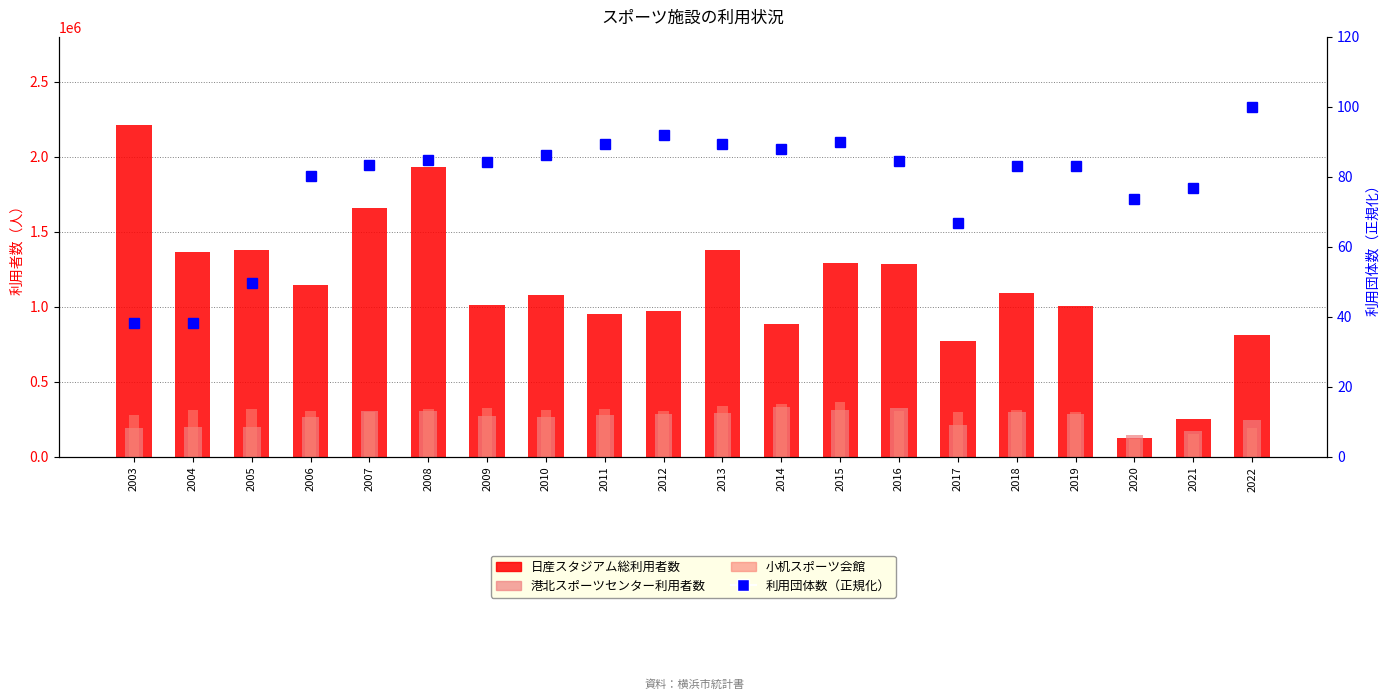

Reading right to left, what are all the values shown in this chart?

日産スタジアム総利用者数: 2022=815313.0	2021=254114.0	2020=126793.0	2019=1009283.0	2018=1090074.0	2017=775904.0	2016=1285570.0	2015=1290436.0	2014=888792.0	2013=1380412.0	2012=970059.0	2011=949459.0	2010=1079460.0	2009=1011028.0	2008=1931414.0	2007=1658147.0	2006=1143284.0	2005=1376131.0	2004=1366397.0	2003=2215559.0
港北スポーツセンター利用者数: 2022=245377.0	2021=170591.0	2020=143157.0	2019=285697.0	2018=297315.0	2017=213729.0	2016=323165.0	2015=313752.0	2014=330561.0	2013=291520.0	2012=285592.0	2011=282444.0	2010=263277.0	2009=270605.0	2008=305261.0	2007=307421.0	2006=269394.0	2005=199542.0	2004=199956.0	2003=195673.0
小机スポーツ会館: 2022=191170.0	2021=152366.0	2020=117458.0	2019=300154.0	2018=313966.0	2017=297836.0	2016=303144.0	2015=364827.0	2014=354947.0	2013=341245.0	2012=308230.0	2011=317571.0	2010=310011.0	2009=327126.0	2008=320982.0	2007=300368.0	2006=304540.0	2005=319018.0	2004=314303.0	2003=278471.0
利用団体数（正規化）: 2022=100.0	2021=76.8	2020=73.8	2019=83.1	2018=83.1	2017=66.8	2016=84.4	2015=90.1	2014=87.9	2013=89.5	2012=91.9	2011=89.3	2010=86.3	2009=84.4	2008=84.9	2007=83.5	2006=80.1	2005=49.7	2004=38.3	2003=38.3